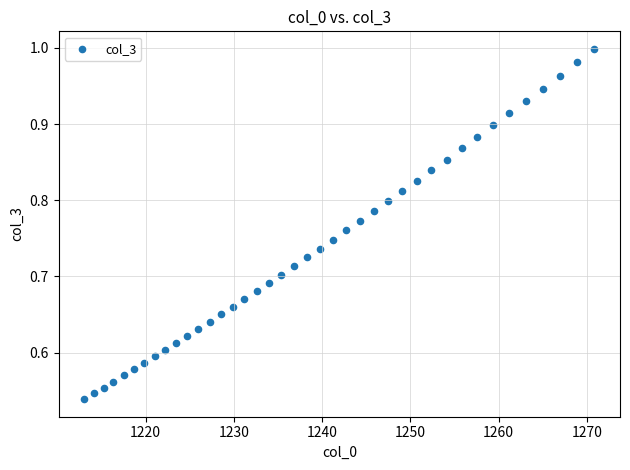

What is the range of X values (max minus min)?

57.8